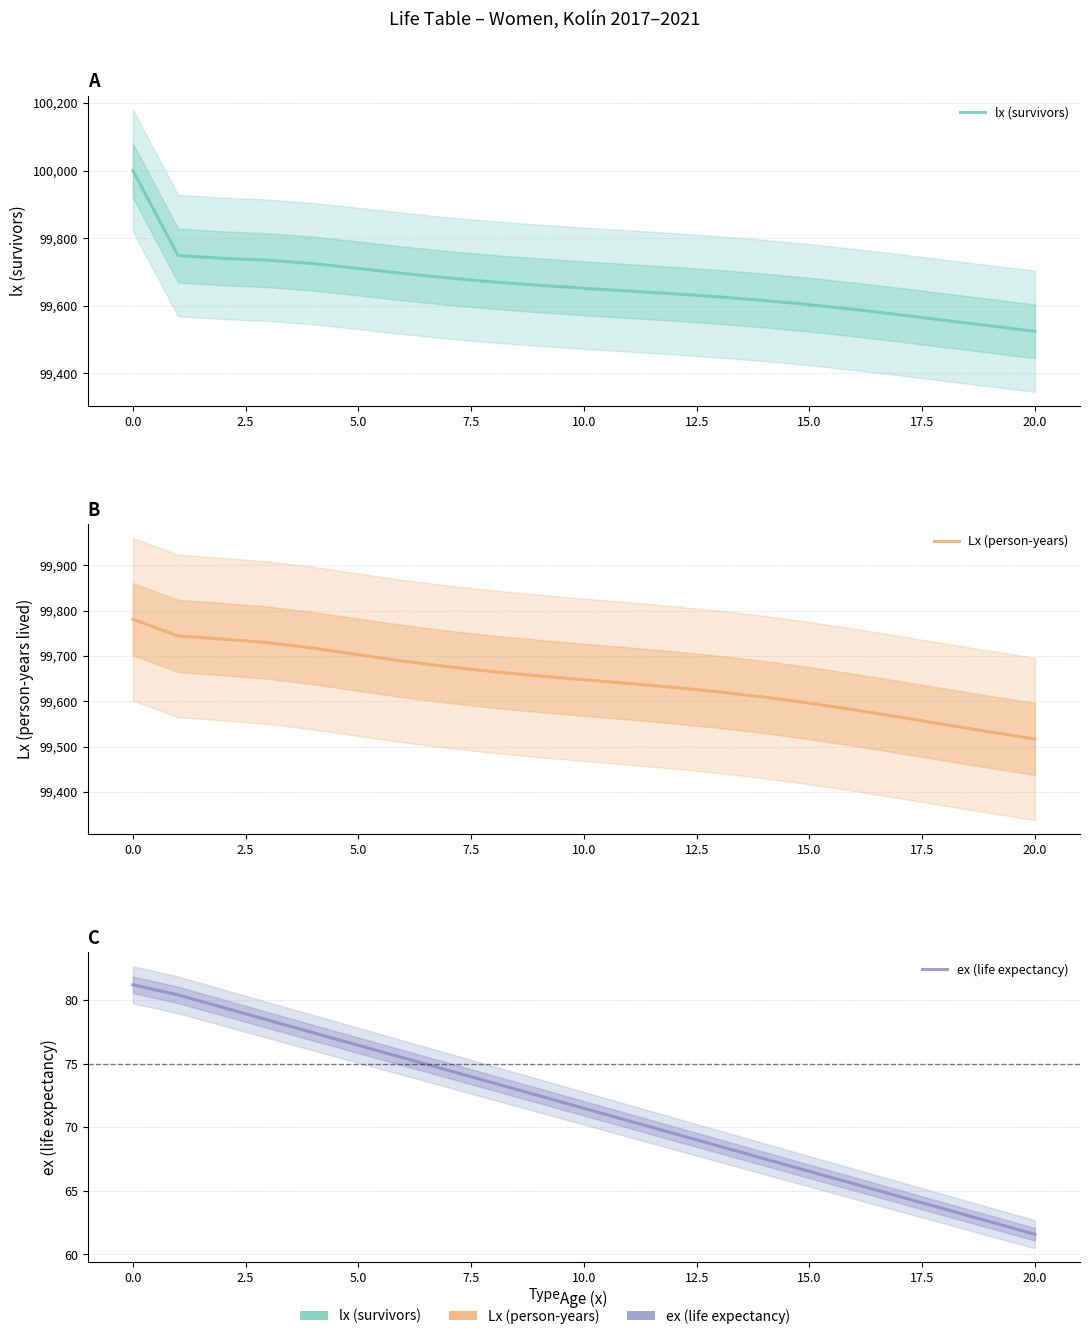

True or false: lx (survivors) has more than 0 points higher than both neighbors.

False